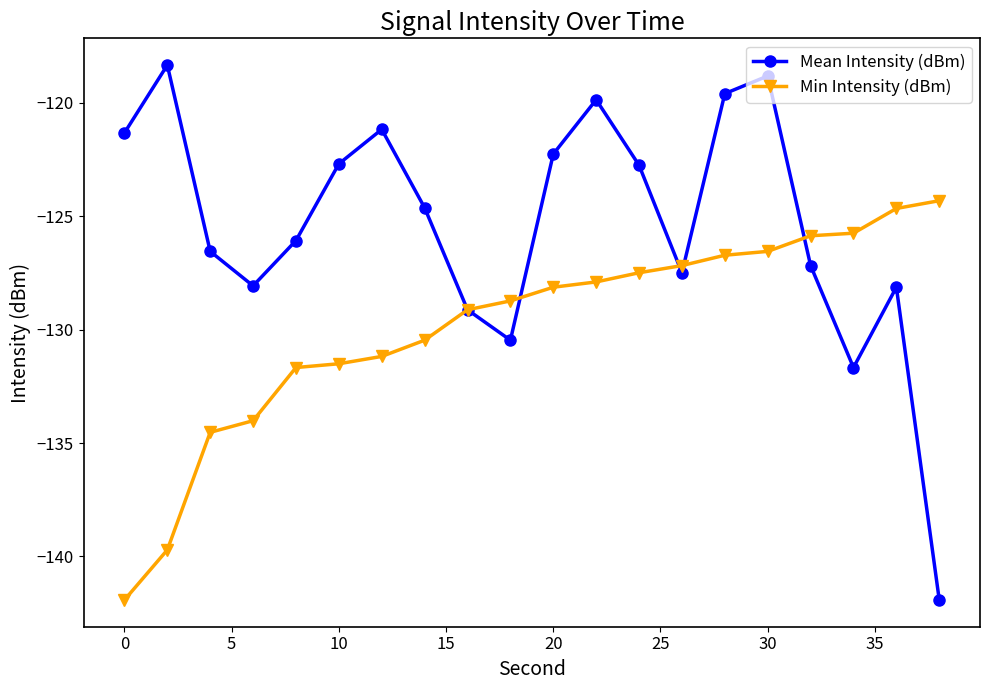

At how many categories does at least one series exceed -121?

4